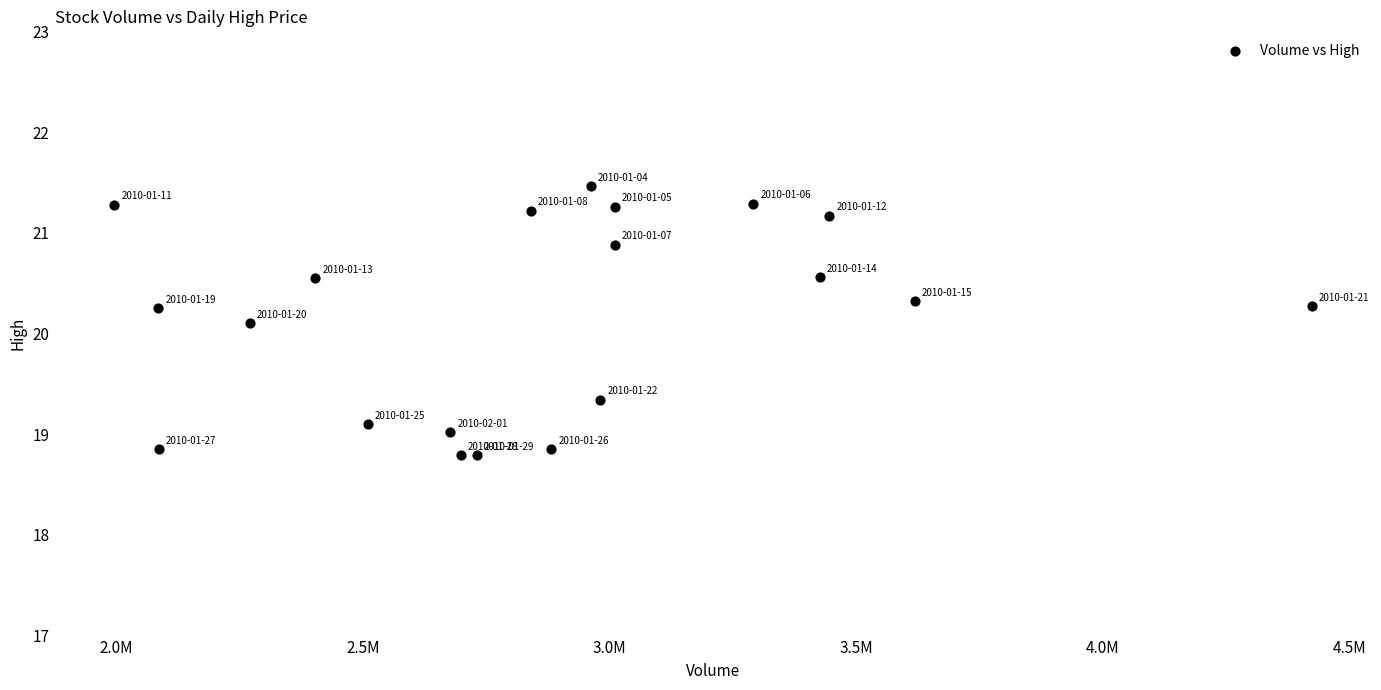

What Y value in the scatter plot is closest to 20?

20.1